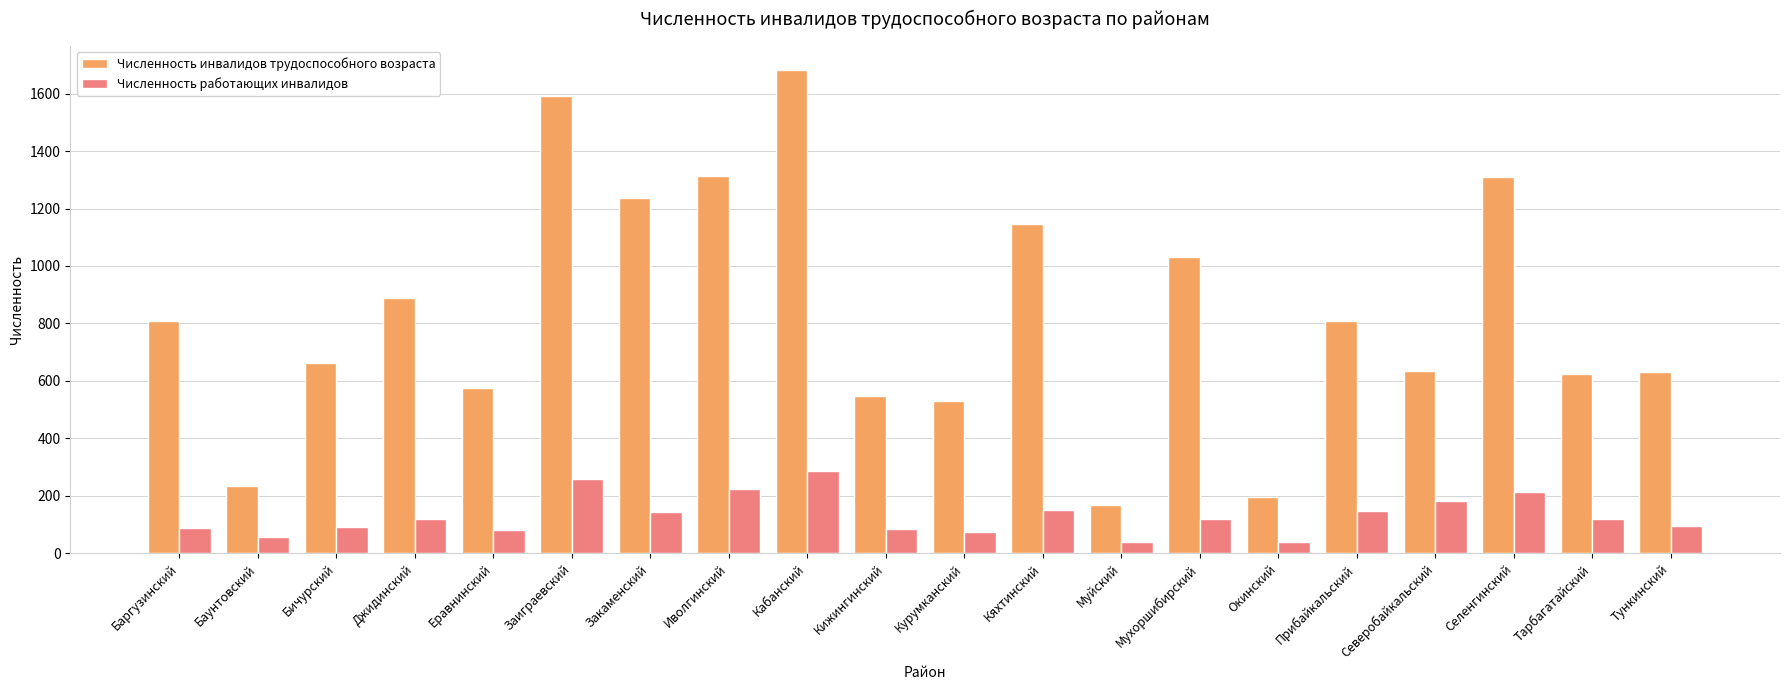

The Численность инвалидов трудоспособного возраста series shows 890 at Джидинский. True or false?

True